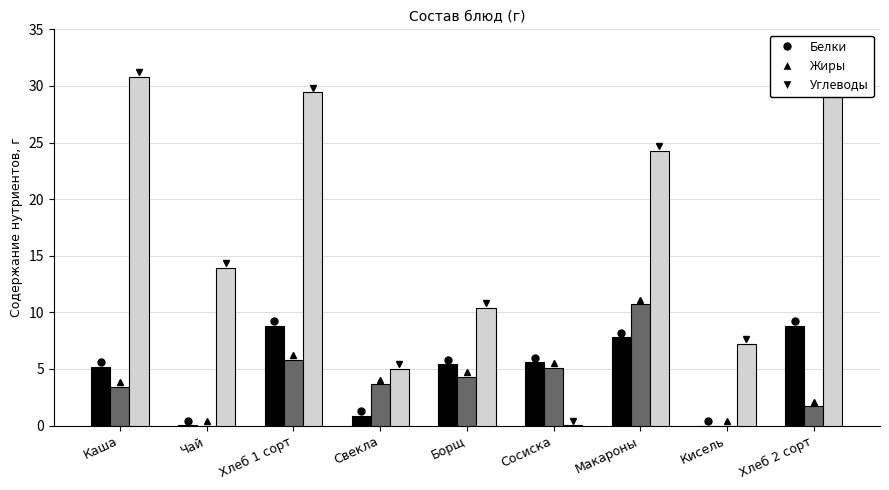

What is the sum of all Жиры values?

34.7